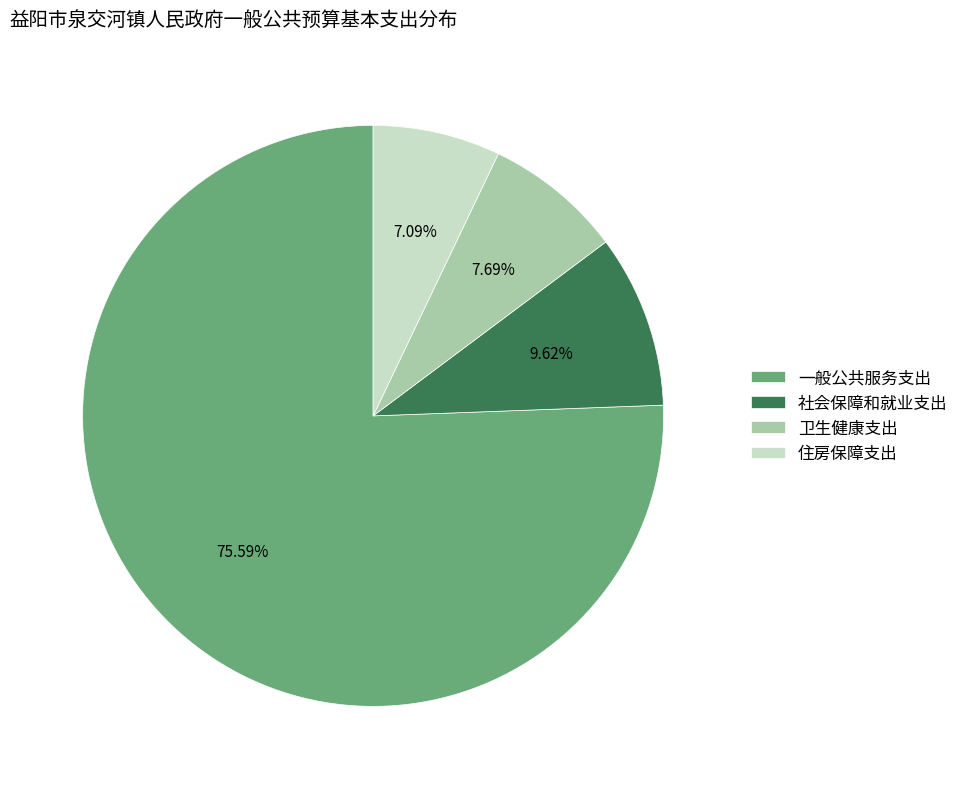

Do 卫生健康支出 and 一般公共服务支出 together represent more than half of the pie?

Yes